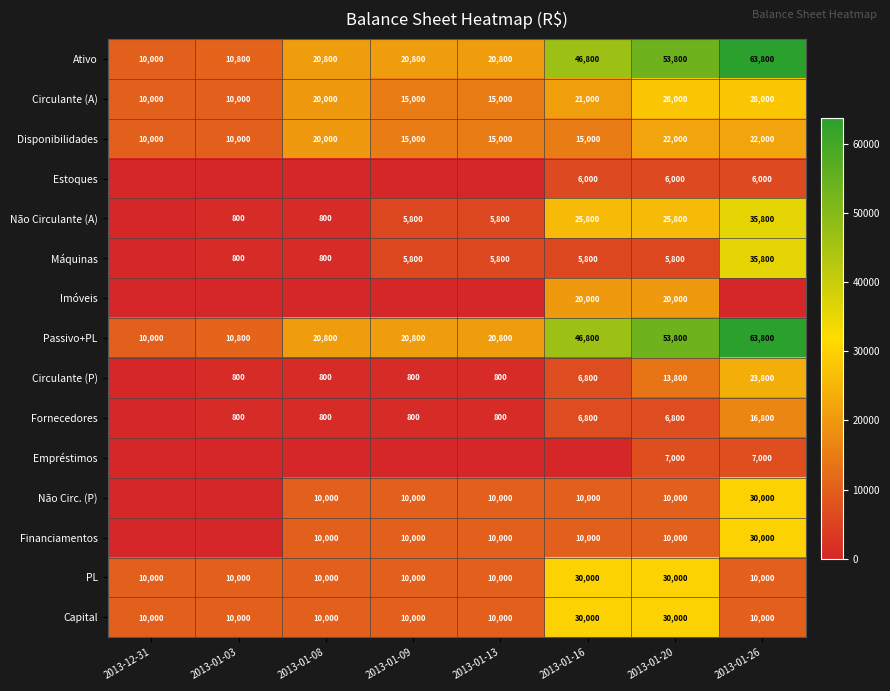

At which category is the sum across all series the highest?

2013-01-26